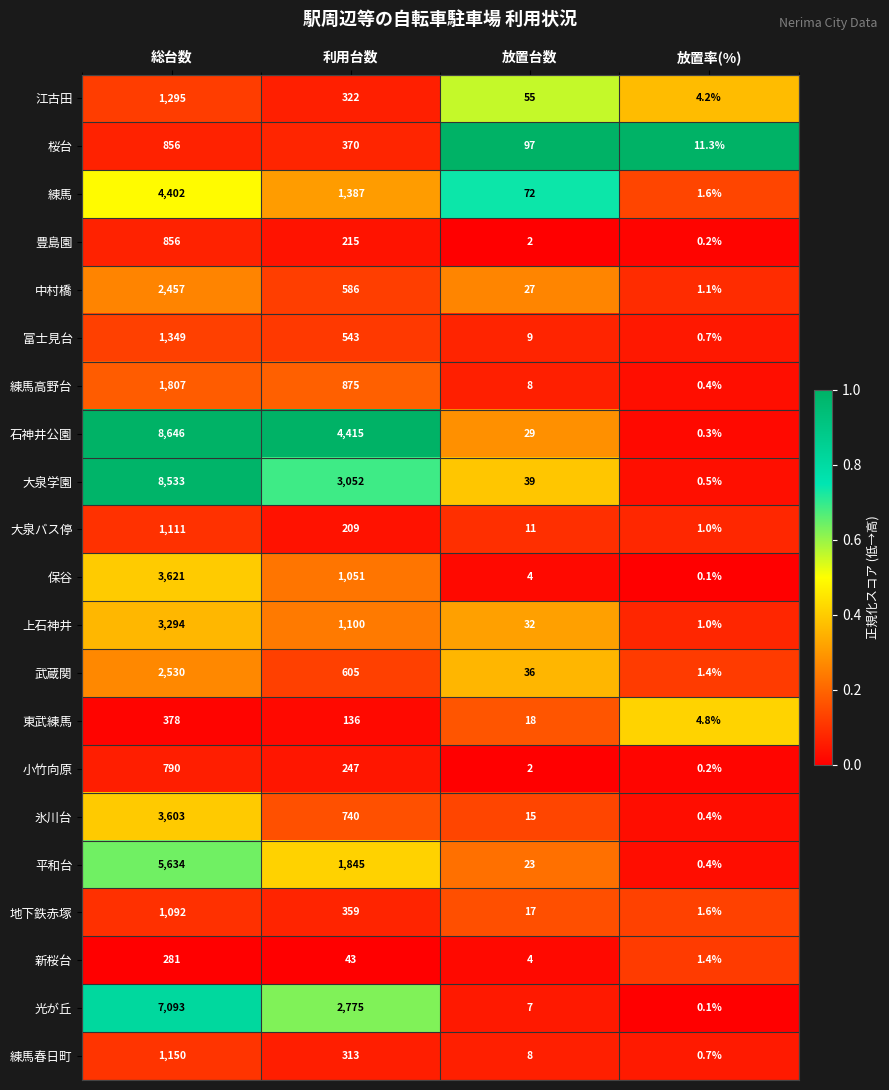

At how many categories does at least one series exceed 0?

4